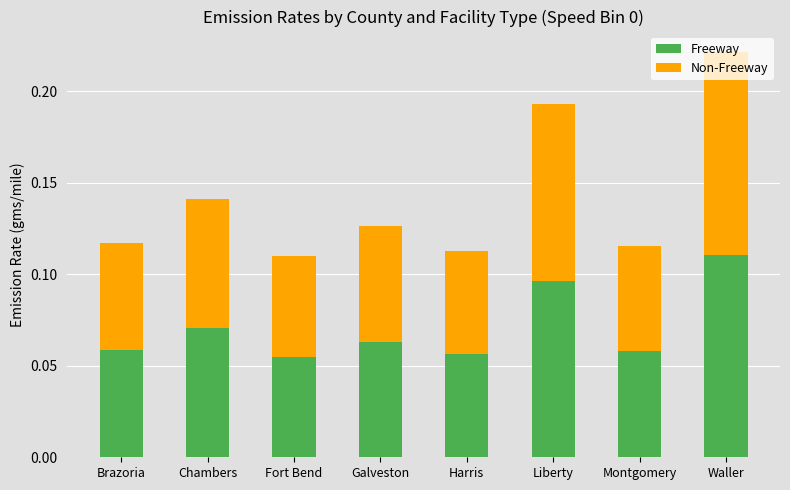

True or false: Freeway has a value of 0.0 at Liberty.

False